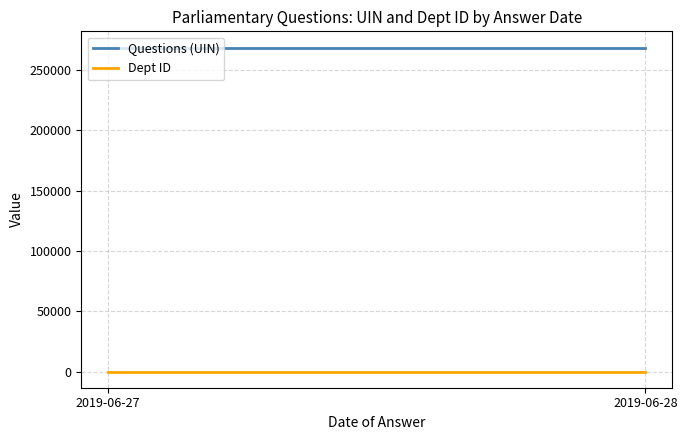

Rank the series at 2019-06-28 from lowest to highest value.

Dept ID, Questions (UIN)